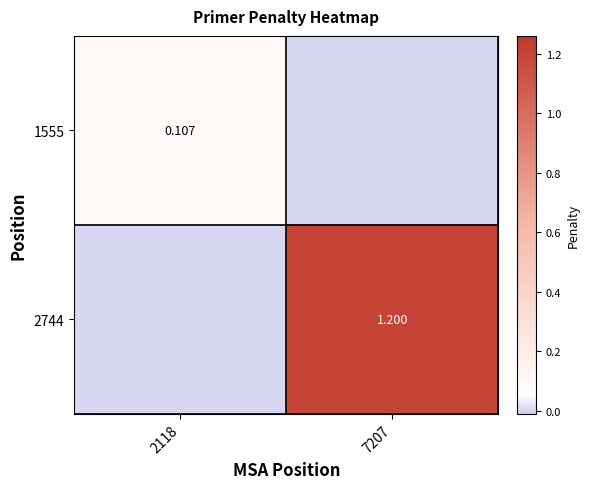

List the series in order of their overall mean, lowest first.

1555, 2744